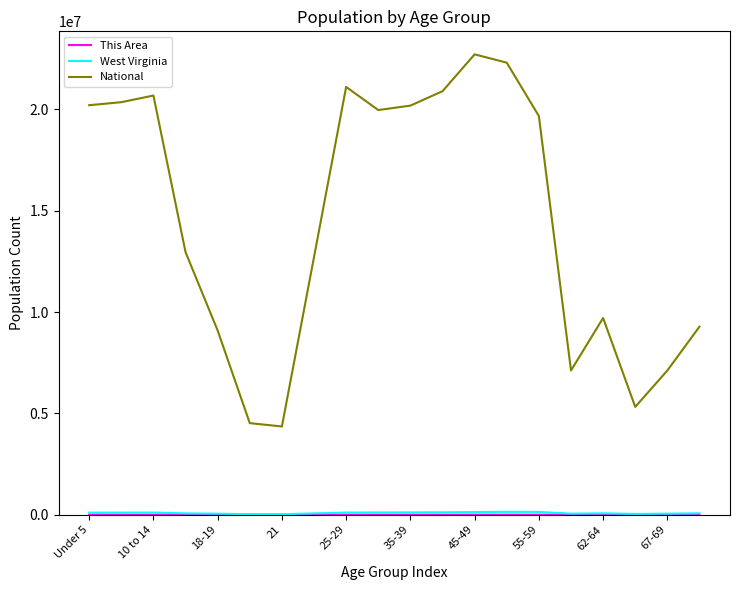

Which series has the largest total across all categories?

National